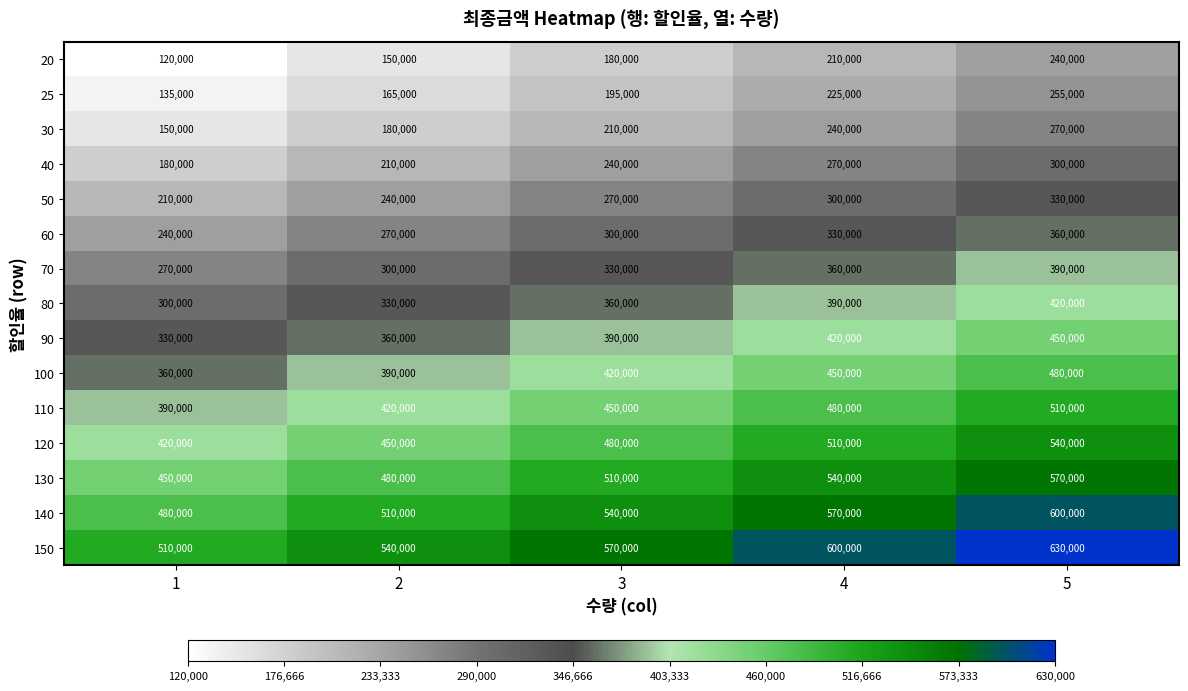

True or false: 30 has a value of 104893 at 3.

False